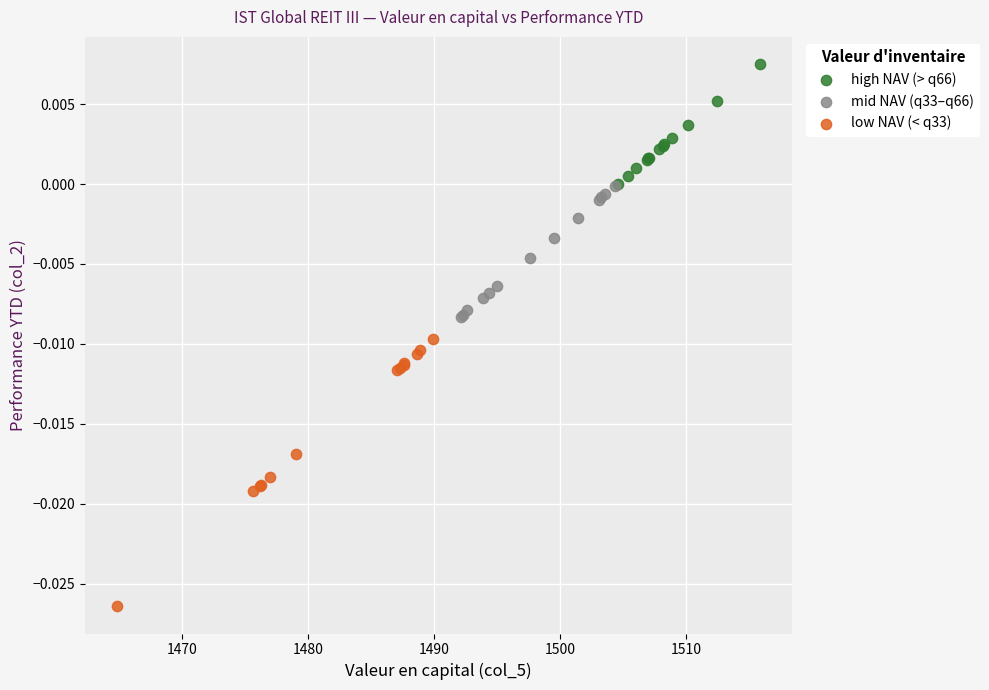

Which series has the widest spread of Y values?

low NAV (< q33)